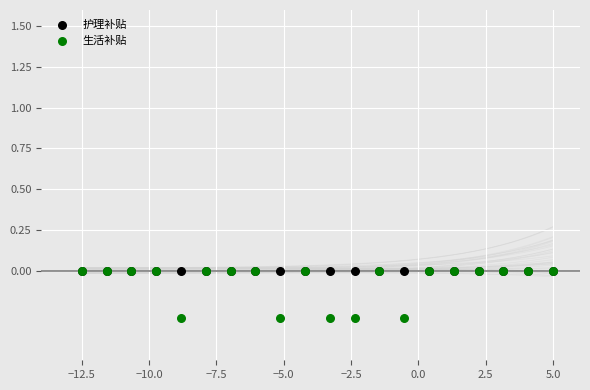

What are all the series names shown in the legend?

护理补贴, 生活补贴